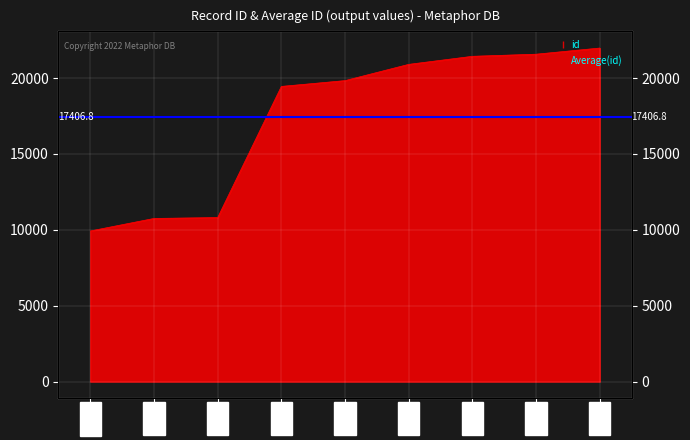

The chart shows a value of 4247 at 4167. True or false?

False